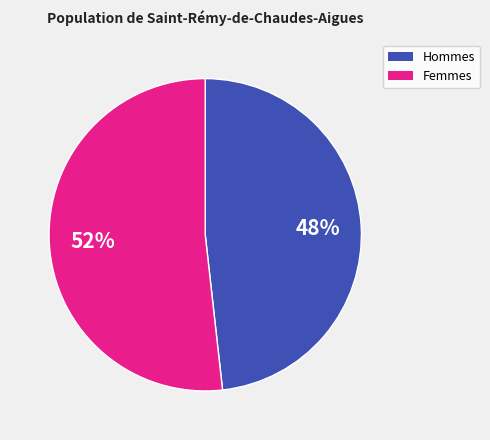

To the nearest percent, what is the difference between the largest and smallest slice percentages?

4%